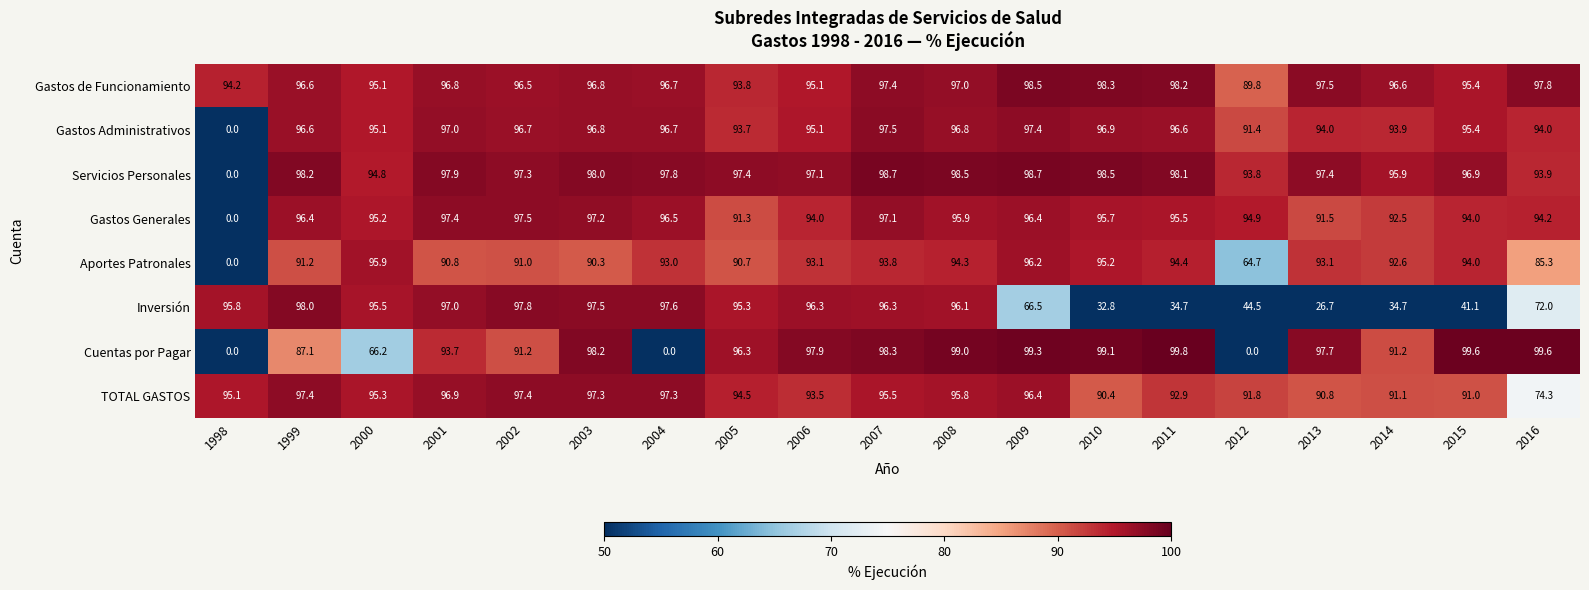

The value of Servicios Personales at 2002 is 53.2. True or false?

False